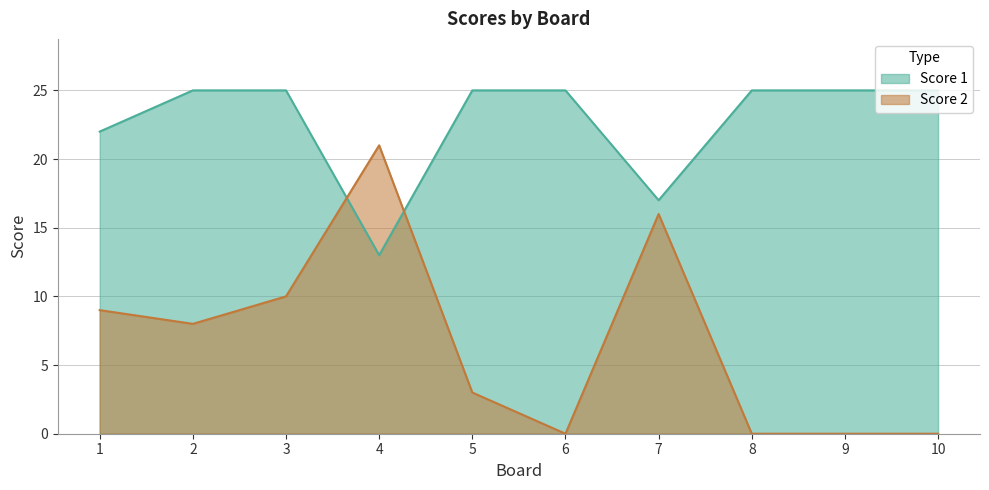

What is the highest value of the Score 1 series?

25